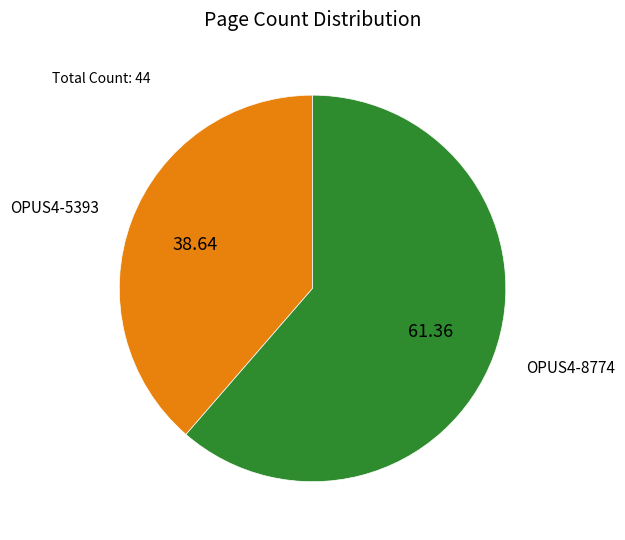

Combined, do OPUS4-5393 and OPUS4-8774 account for over 50%?

Yes